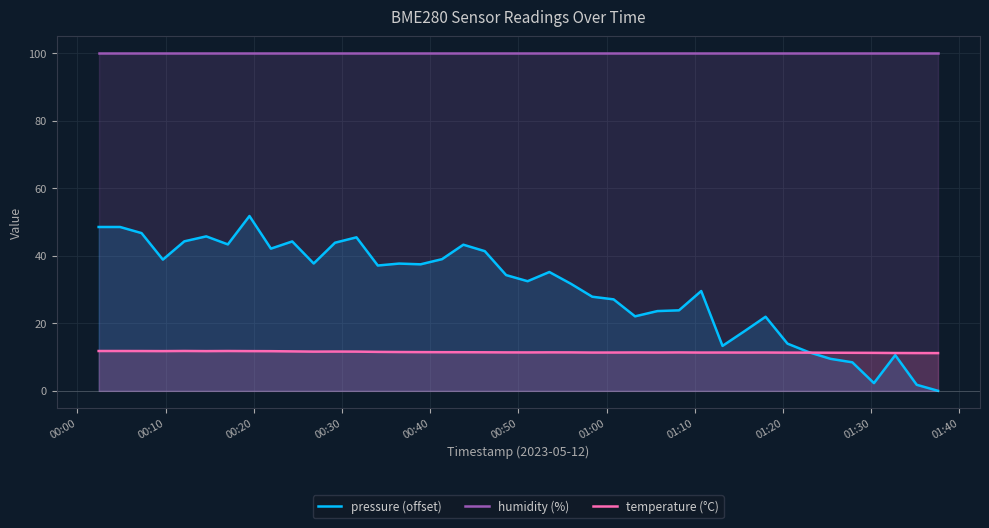

Which series has the largest range (max minus min)?

pressure (offset)